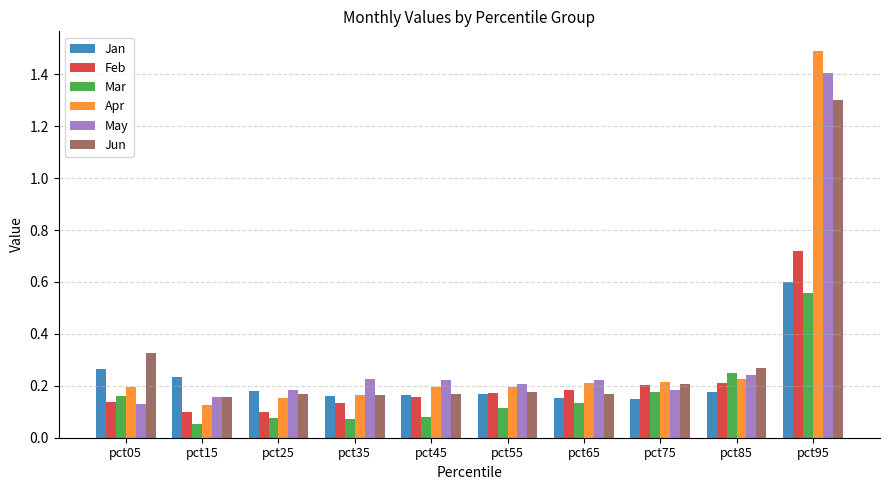

How many categories are shown in the chart?

10